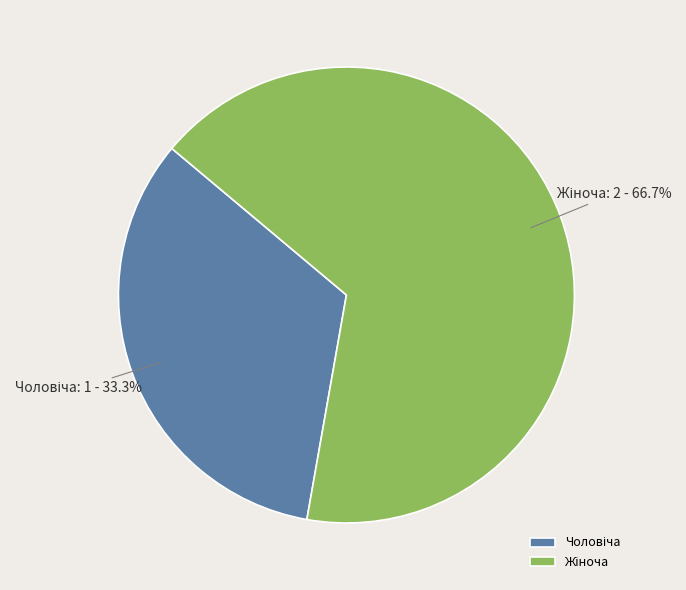

Is there any slice that represents more than half of the pie?

Yes